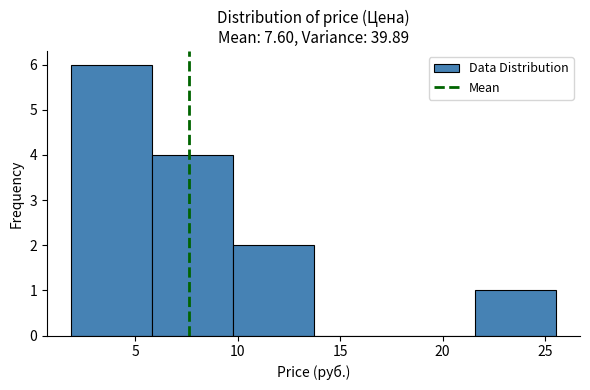

Over which range of the x-axis is the bar tallest?

2.0 to 6.0